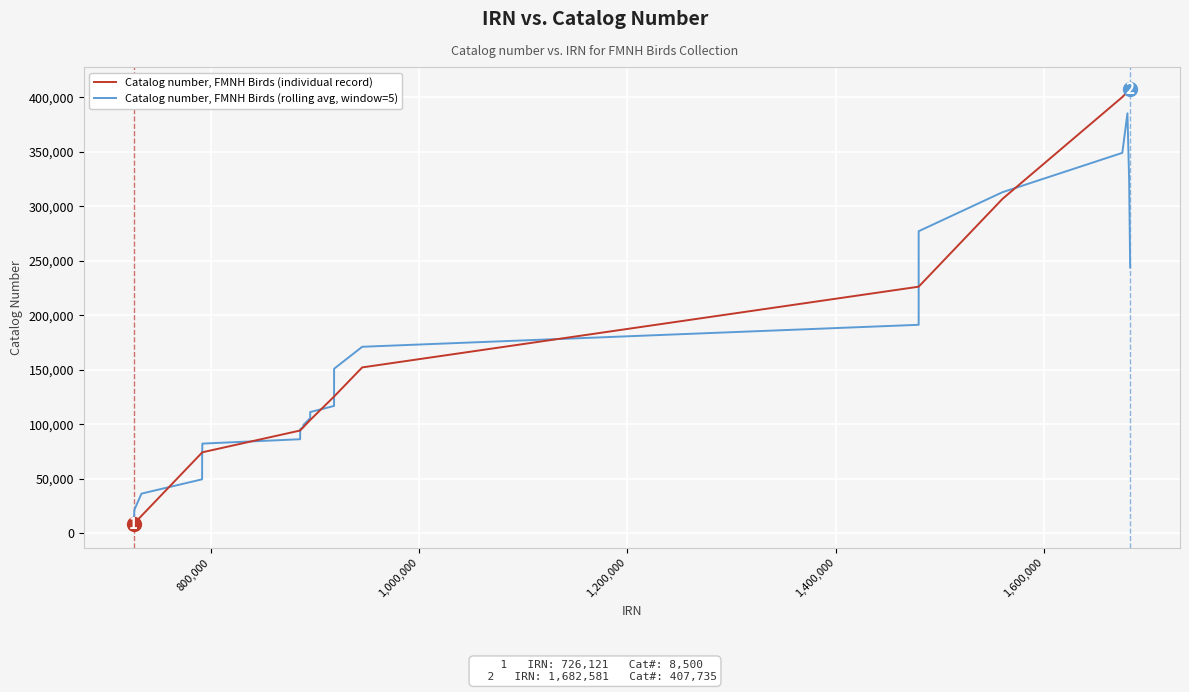

What is the highest value of the Catalog number, FMNH Birds (individual record) series?

407735.0